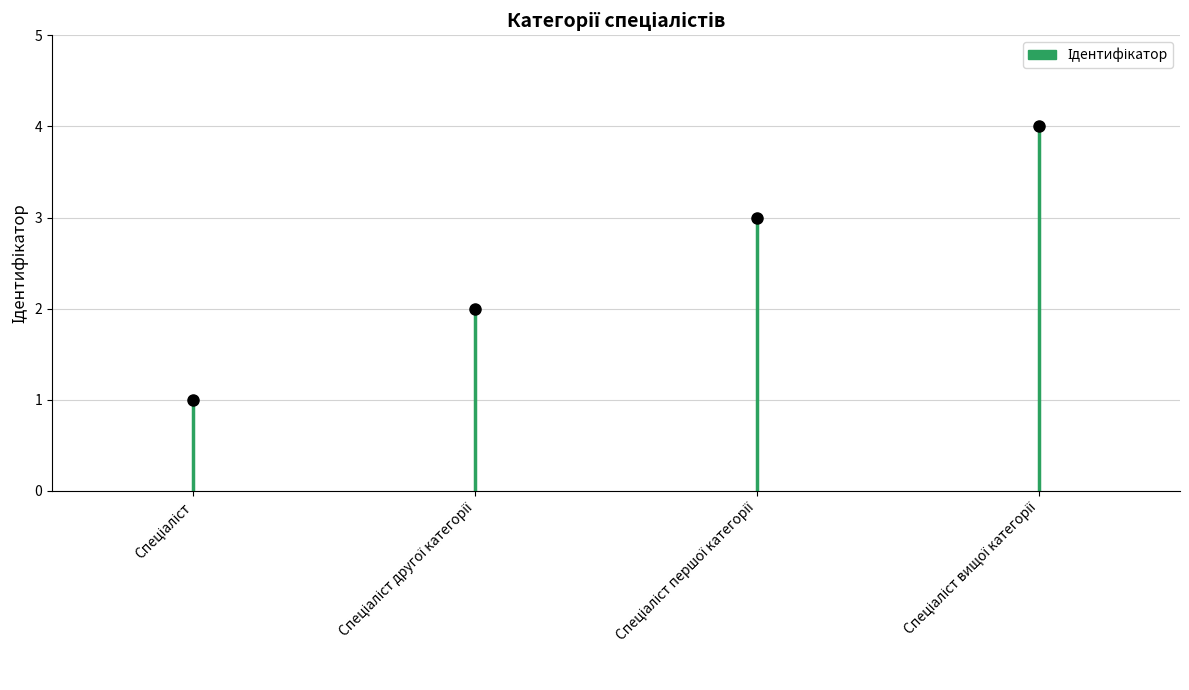

Rank the categories by value from lowest to highest.

Спеціаліст, Спеціаліст другої категорії, Спеціаліст першої категорії, Спеціаліст вищої категорії